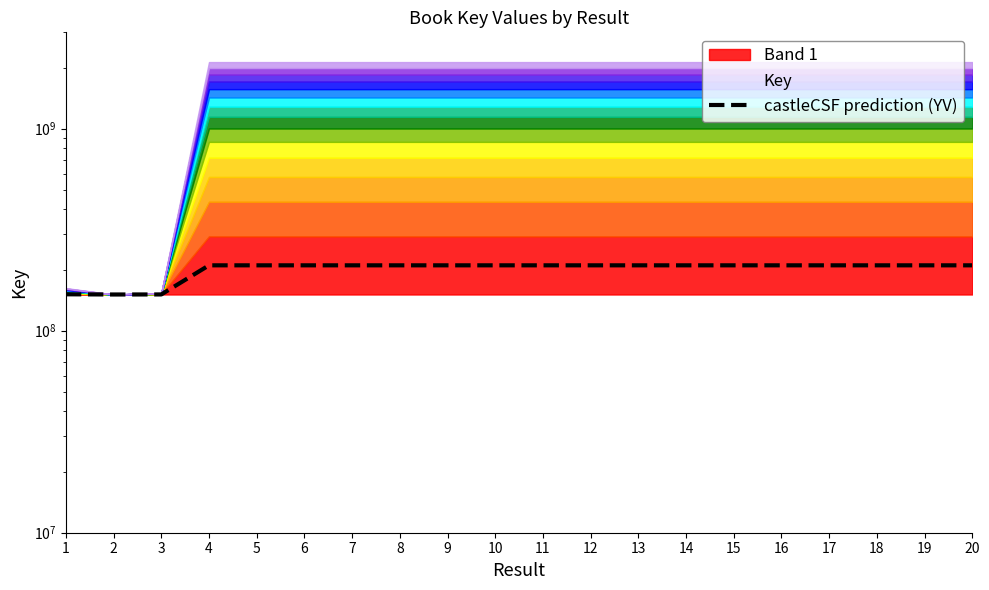

Reading left to right, what are all the values shown in this chart?

151467046.4	151121394.0	151202143.5	210717987.4	210719192.7	210717509.5	210718367.9	210718367.2	210718370.9	210719228.5	210718610.1	210717363.0	210717365.9	210717367.2	210718070.3	210717669.9	210718881.3	210717968.6	210718496.5	210717546.2